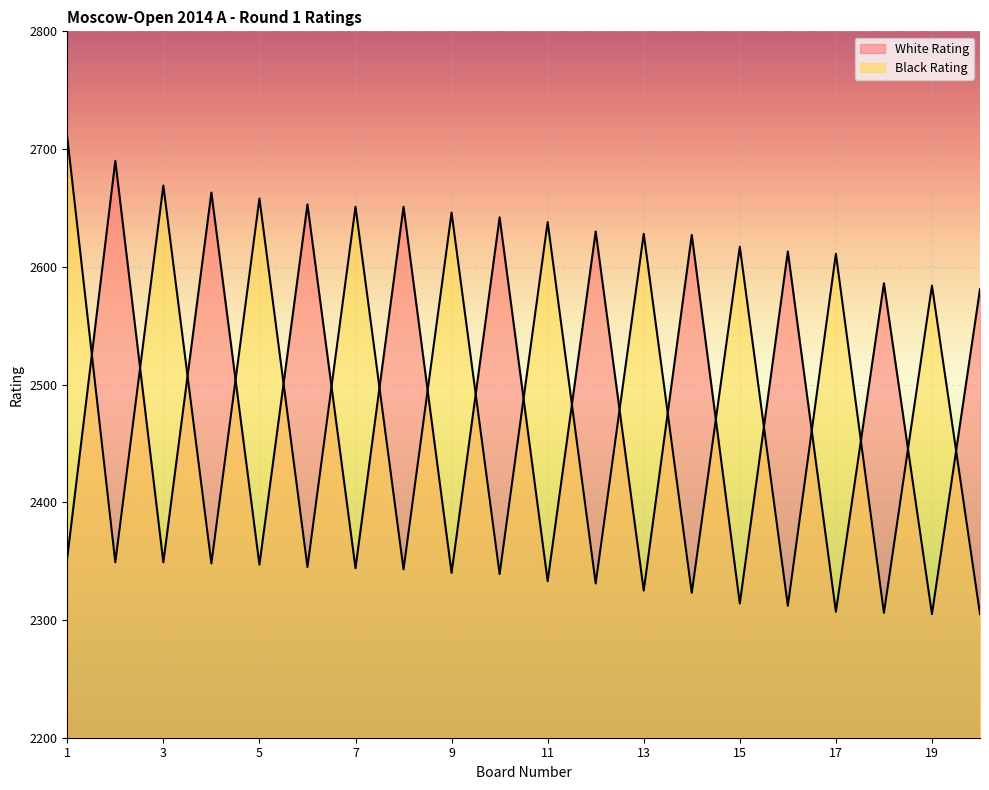

What is the difference between the second highest and second lowest values in the White Rating series?

356